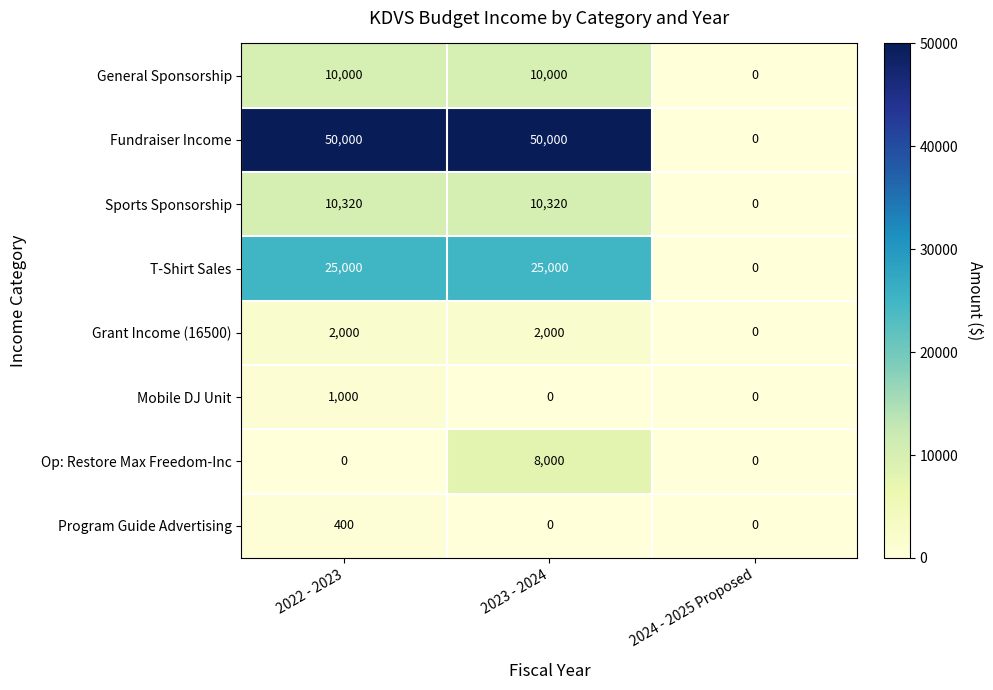

Reading left to right, transcribe all the data shown in this chart.

General Sponsorship: 10000	10000	0
Fundraiser Income: 50000	50000	0
Sports Sponsorship: 10320	10320	0
T-Shirt Sales: 25000	25000	0
Grant Income (16500): 2000	2000	0
Mobile DJ Unit: 1000	0	0
Op: Restore Max Freedom-Inc: 0	8000	0
Program Guide Advertising: 400	0	0